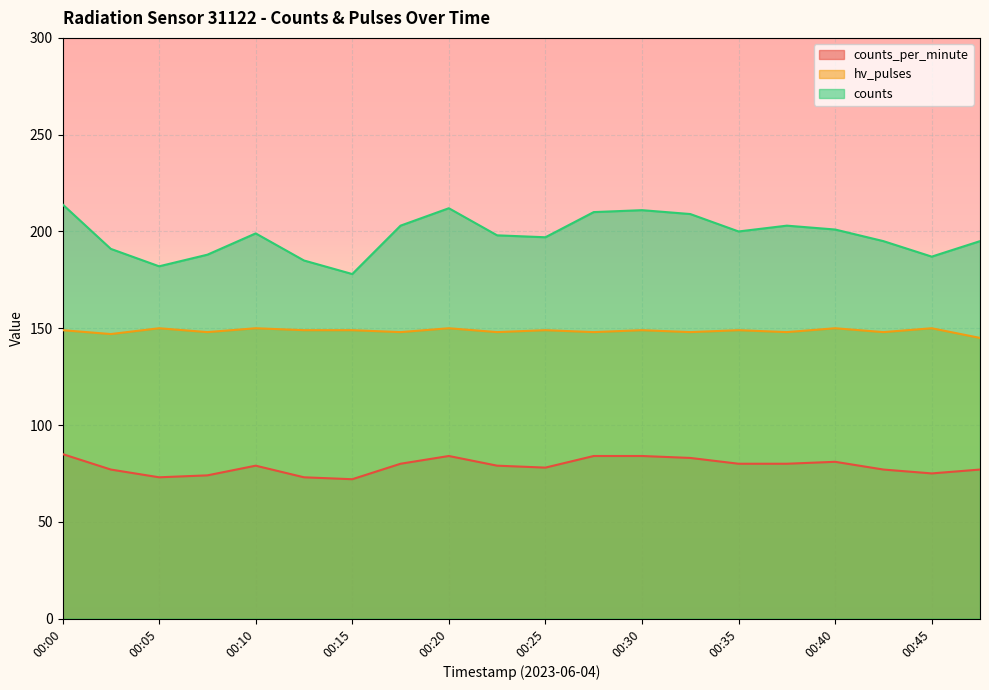

Reading left to right, what are all the values shown in this chart?

counts_per_minute: 85	77	73	74	79	73	72	80	84	79	78	84	84	83	80	80	81	77	75	77
hv_pulses: 149	147	150	148	150	149	149	148	150	148	149	148	149	148	149	148	150	148	150	145
counts: 214	191	182	188	199	185	178	203	212	198	197	210	211	209	200	203	201	195	187	195